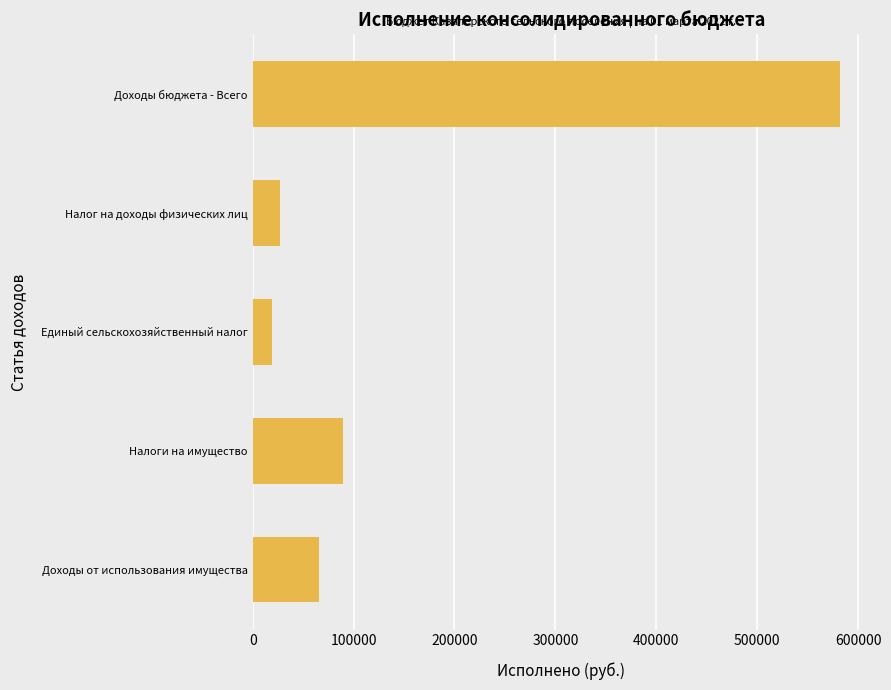

What is the sum of the values at Единый сельскохозяйственный налог and Налог на доходы физических лиц?

45991.8